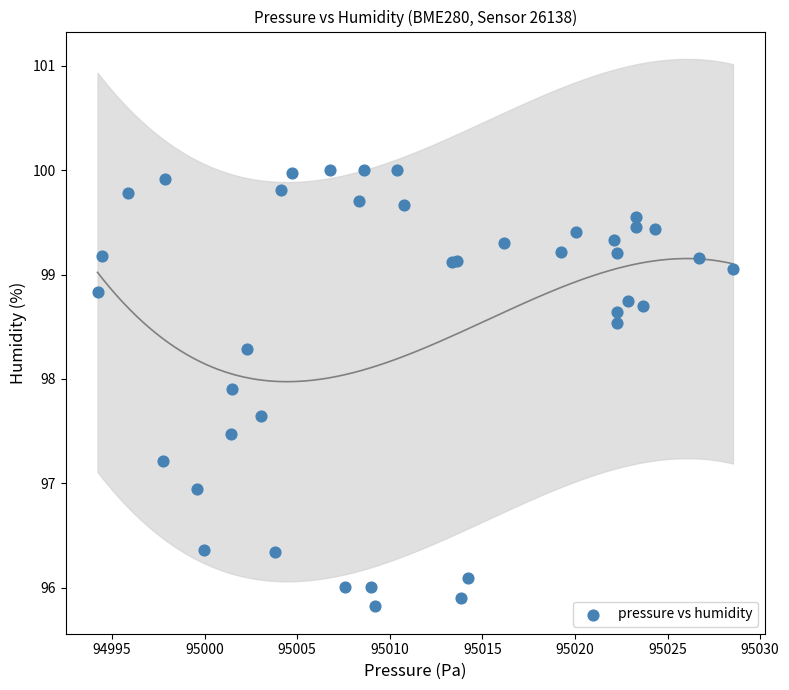

What Y value in the scatter plot is closest to 97?

96.9